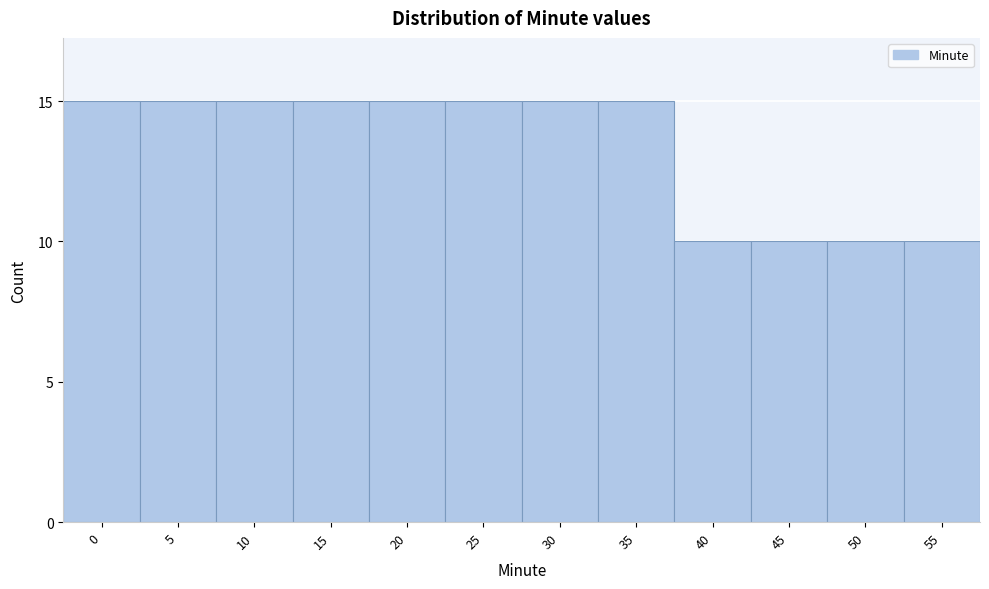

Reading left to right, transcribe all the data shown in this chart.

15	15	15	15	15	15	15	15	10	10	10	10